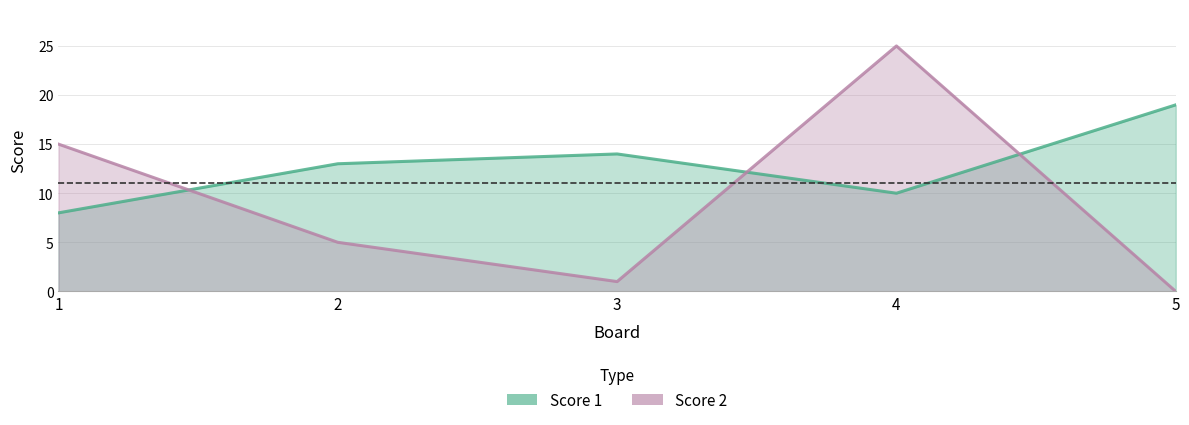

Which has a higher value, 3 or 5?

5